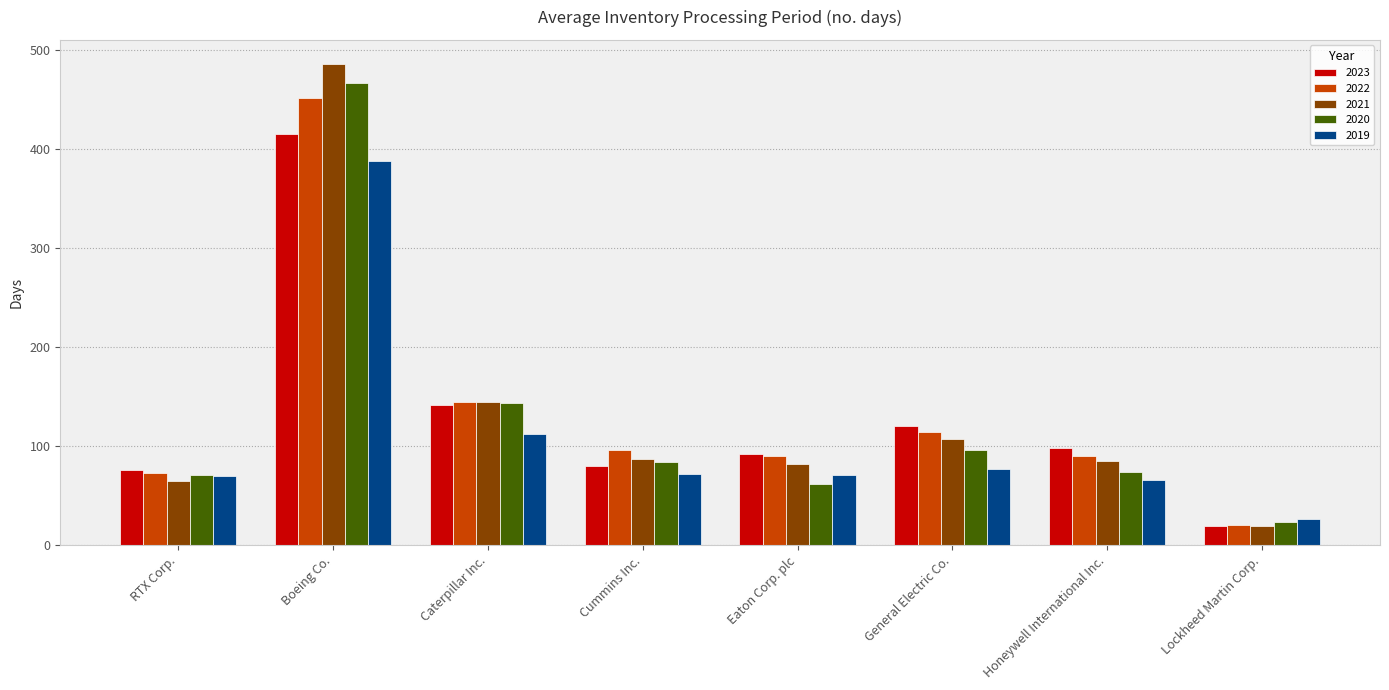

What are all the series names shown in the legend?

2023, 2022, 2021, 2020, 2019